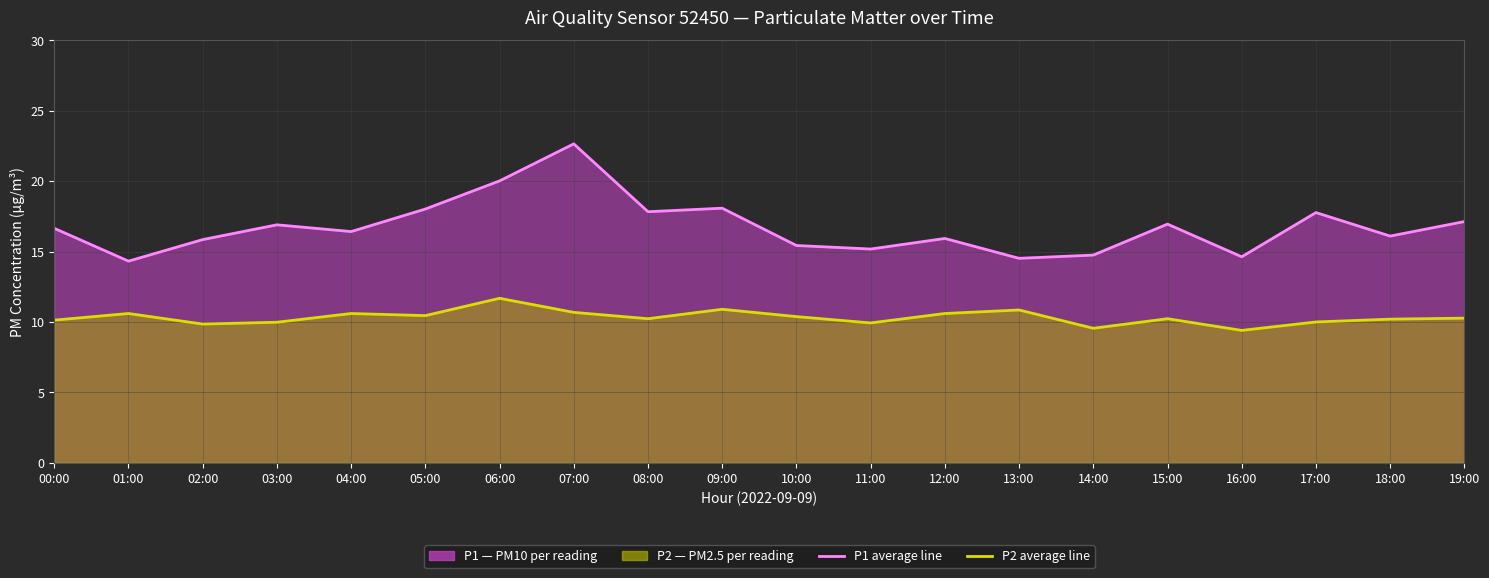

Reading left to right, list all the values displayed in this chart.

P1 (line): 00:00=16.6	01:00=14.3	02:00=15.8	03:00=16.9	04:00=16.4	05:00=18.0	06:00=20.0	07:00=22.6	08:00=17.8	09:00=18.1	10:00=15.4	11:00=15.2	12:00=15.9	13:00=14.5	14:00=14.8	15:00=16.9	16:00=14.6	17:00=17.8	18:00=16.1	19:00=17.1
P2 (line): 00:00=10.1	01:00=10.6	02:00=9.8	03:00=10.0	04:00=10.6	05:00=10.4	06:00=11.7	07:00=10.7	08:00=10.2	09:00=10.9	10:00=10.4	11:00=9.9	12:00=10.6	13:00=10.8	14:00=9.6	15:00=10.2	16:00=9.4	17:00=10.0	18:00=10.2	19:00=10.3